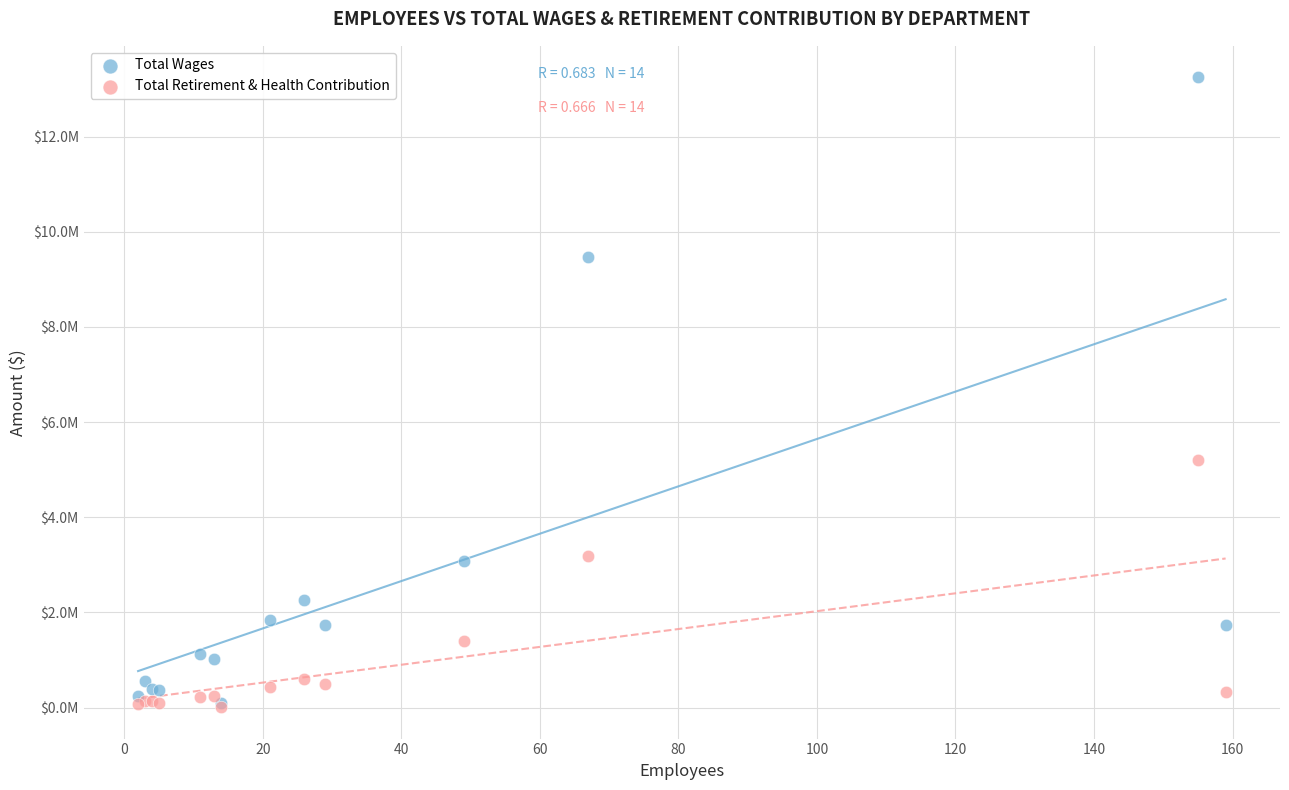

What are all the series names shown in the legend?

Total Wages, Total Retirement & Health Contribution